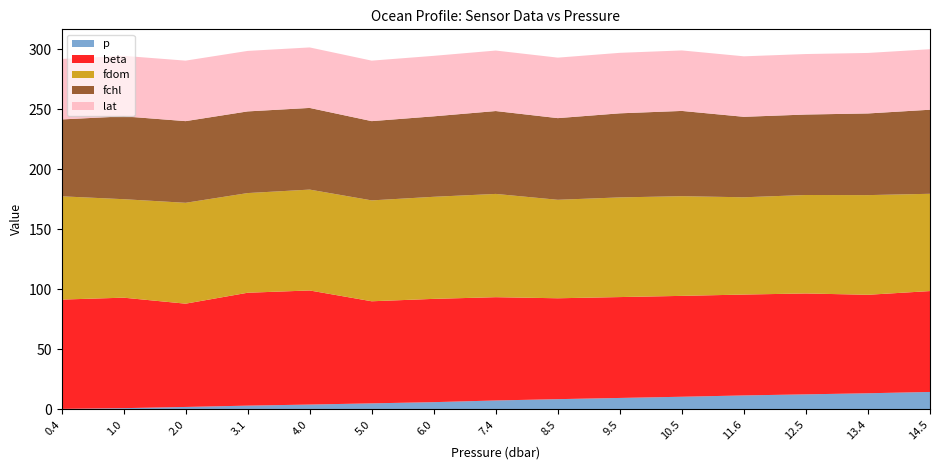

Reading left to right, transcribe all the data shown in this chart.

p: 0.4=0.4	1.0=1.0	2.0=2.0	3.1=3.1	4.0=4.0	5.0=5.0	6.0=6.0	7.4=7.4	8.5=8.5	9.5=9.5	10.5=10.5	11.6=11.6	12.5=12.5	13.4=13.4	14.5=14.5
beta: 0.4=91.0	1.0=92.0	2.0=86.0	3.1=94.0	4.0=95.0	5.0=85.0	6.0=86.0	7.4=86.0	8.5=84.0	9.5=84.0	10.5=84.0	11.6=84.0	12.5=84.0	13.4=82.0	14.5=84.0
fdom: 0.4=86.0	1.0=82.0	2.0=84.0	3.1=83.0	4.0=84.0	5.0=84.0	6.0=85.0	7.4=86.0	8.5=82.0	9.5=83.0	10.5=83.0	11.6=81.0	12.5=82.0	13.4=83.0	14.5=81.0
fchl: 0.4=64.0	1.0=69.0	2.0=68.0	3.1=68.0	4.0=68.0	5.0=66.0	6.0=67.0	7.4=69.0	8.5=68.0	9.5=70.0	10.5=71.0	11.6=67.0	12.5=67.0	13.4=68.0	14.5=70.0
lat: 0.4=50.4	1.0=50.4	2.0=50.4	3.1=50.4	4.0=50.4	5.0=50.4	6.0=50.4	7.4=50.4	8.5=50.4	9.5=50.4	10.5=50.4	11.6=50.4	12.5=50.4	13.4=50.4	14.5=50.4